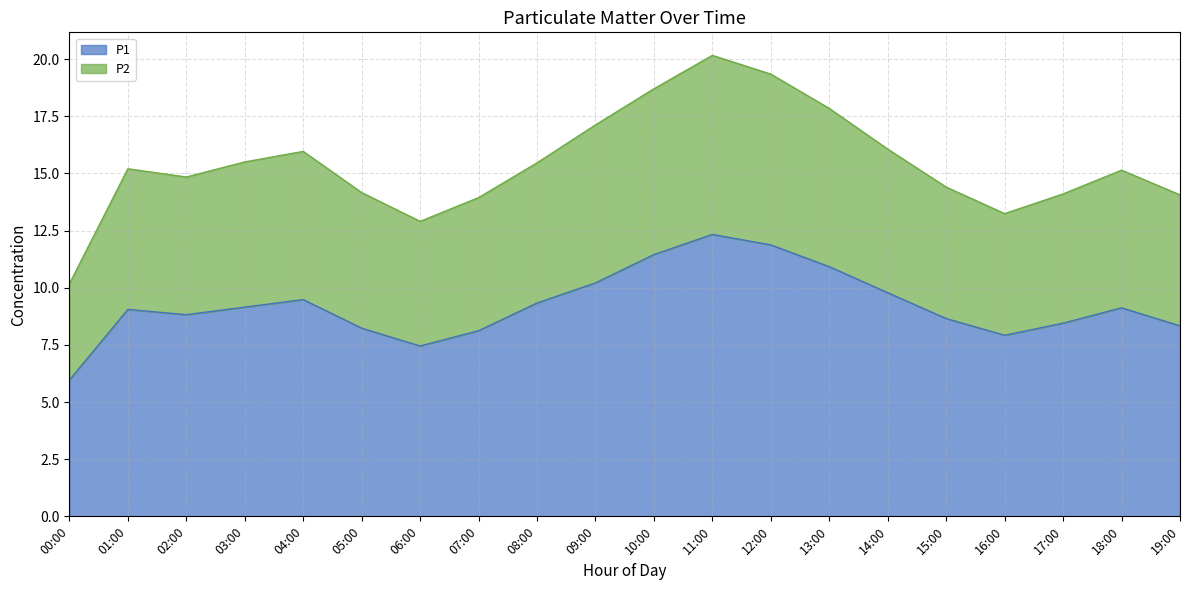

What is the total value across all series at 00:00?

10.2